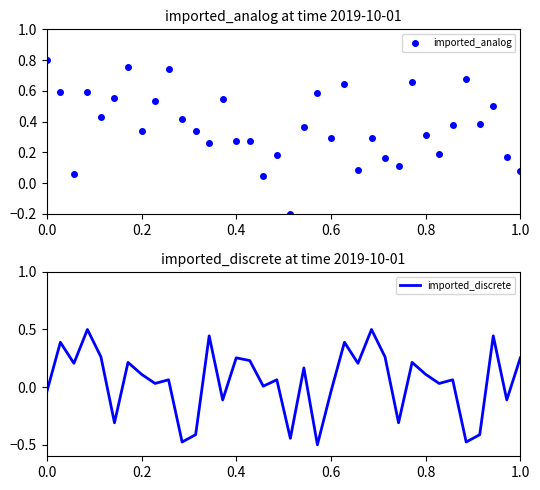

How many values in imported_discrete are below zero?

12